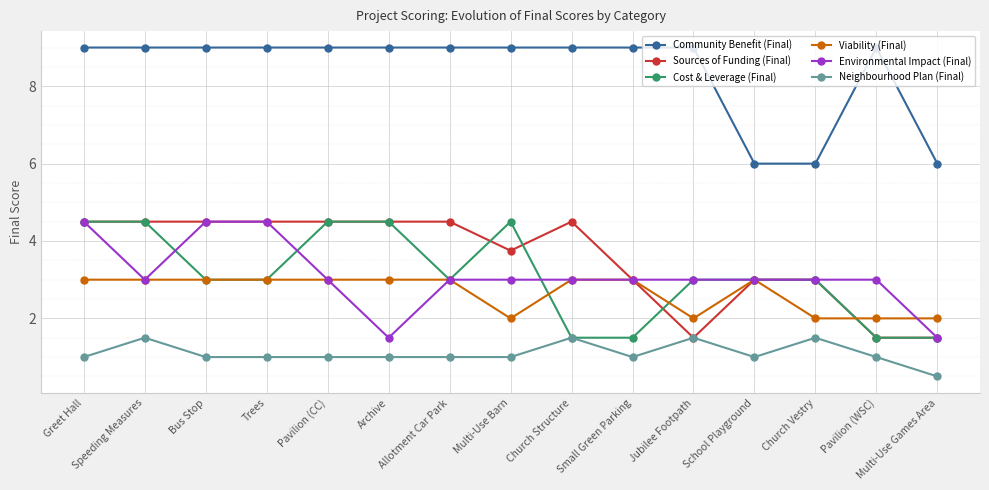

What is the value of the Community Benefit (Final) point at the 4th from the left?

9.0